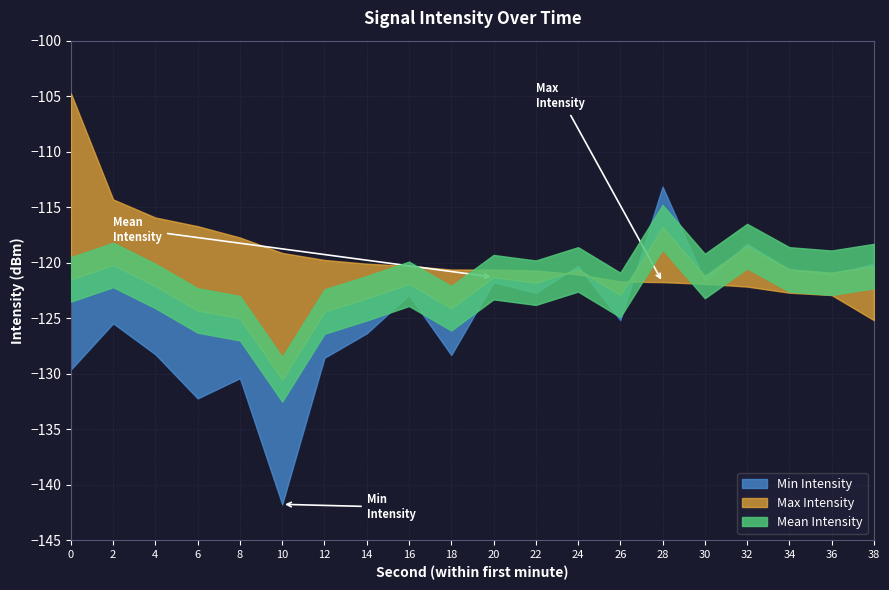

How many lines are shown in the chart?

3